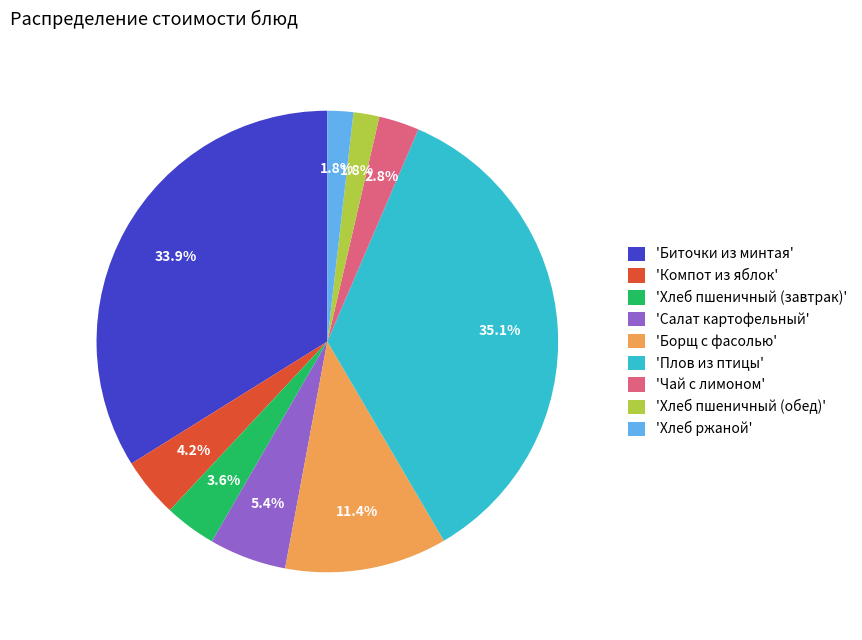

Which slice is the largest?

'Плов из птицы'